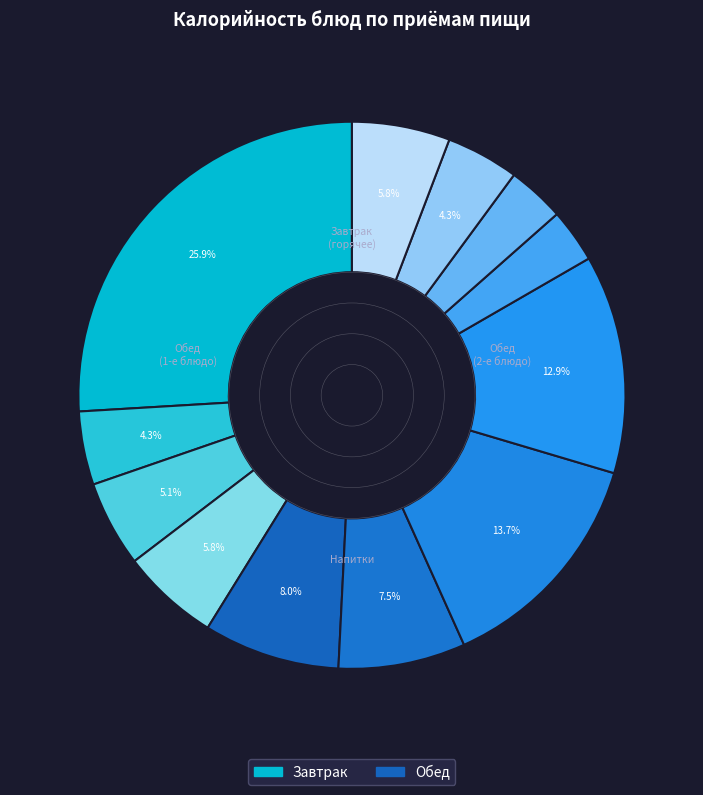

How many segments does this pie chart have?

12